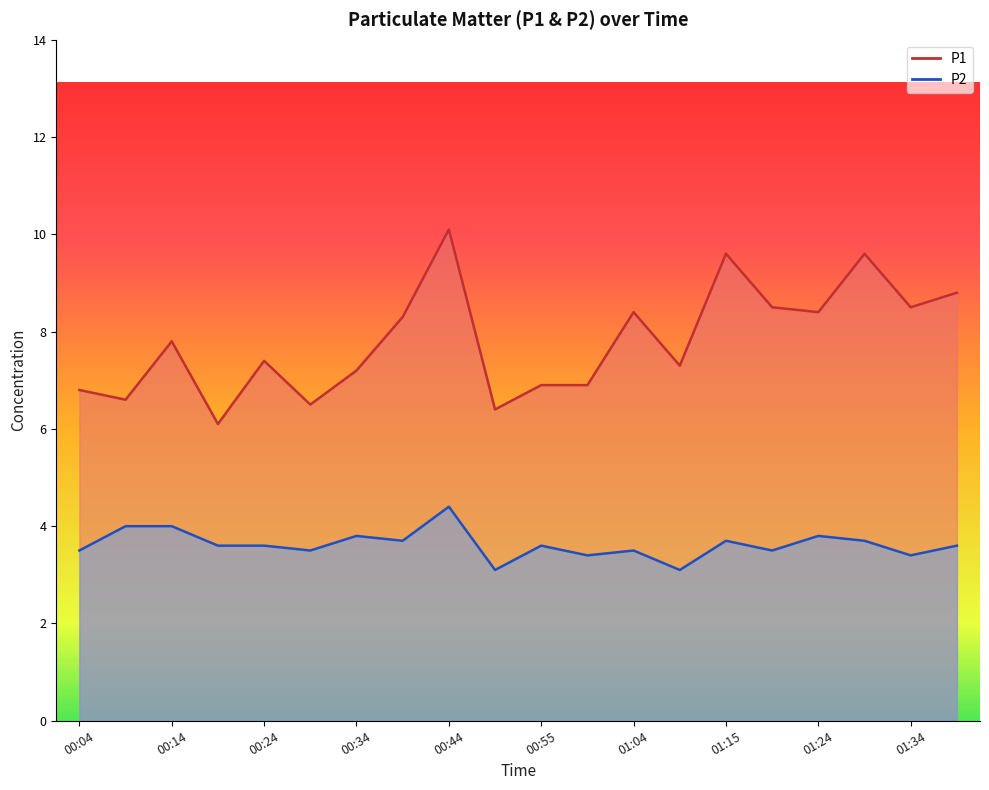

List the series in order of their peak value, highest first.

P1, P2